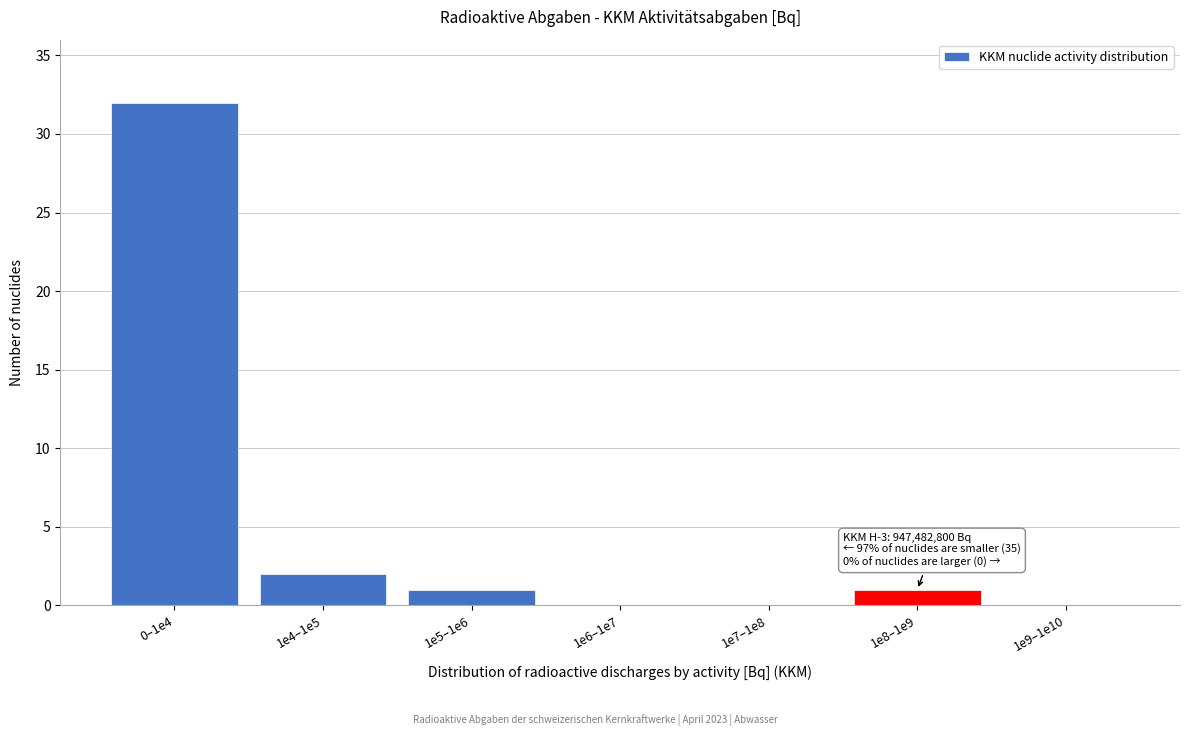

Reading left to right, extract all data points from this chart.

0–1e4=32	1e4–1e5=2	1e5–1e6=1	1e6–1e7=0	1e7–1e8=0	1e8–1e9=1	1e9–1e10=0